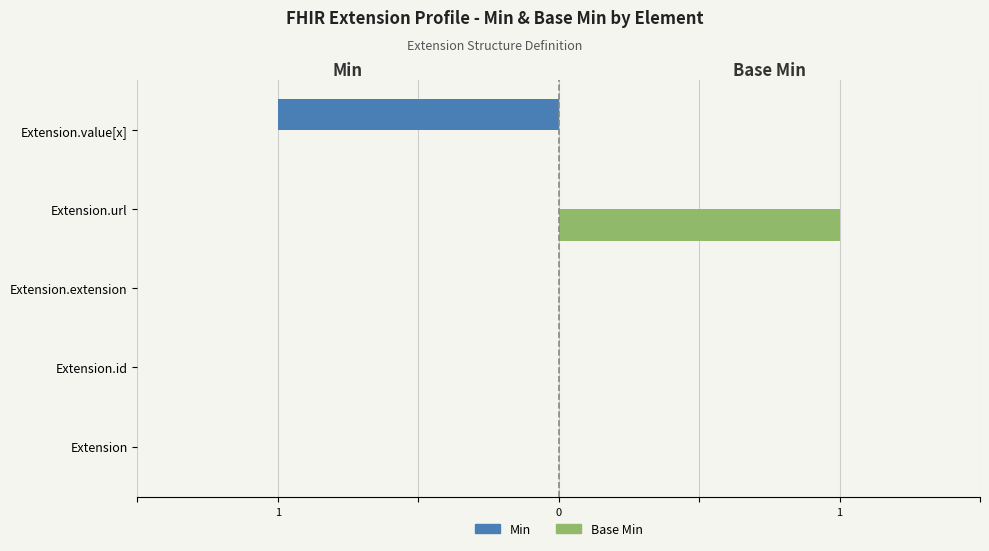

What are all the series names shown in the legend?

Min, Base Min